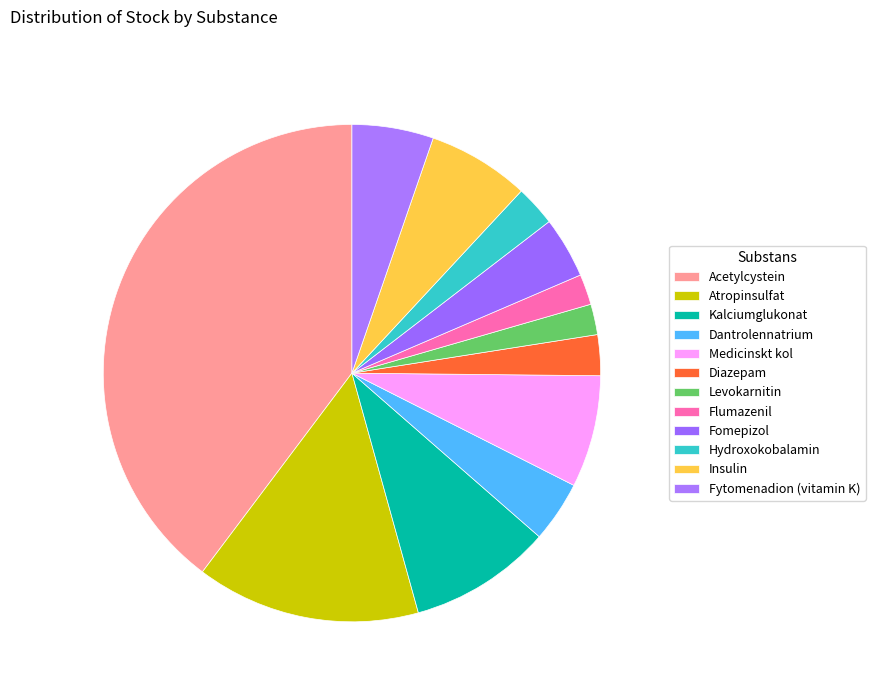

What percentage is the Flumazenil slice, to the nearest percent?

2%